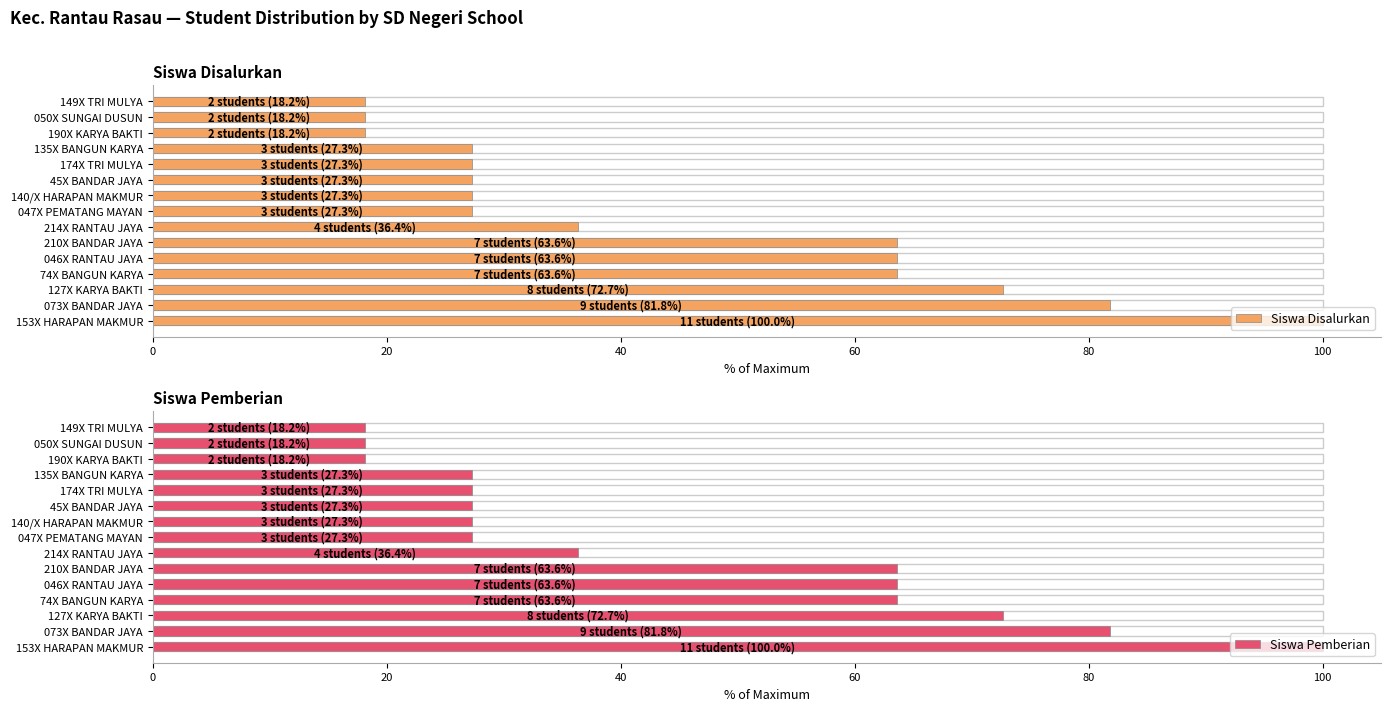

The Siswa Pemberian series shows 27.3 at 135X BANGUN KARYA. True or false?

True